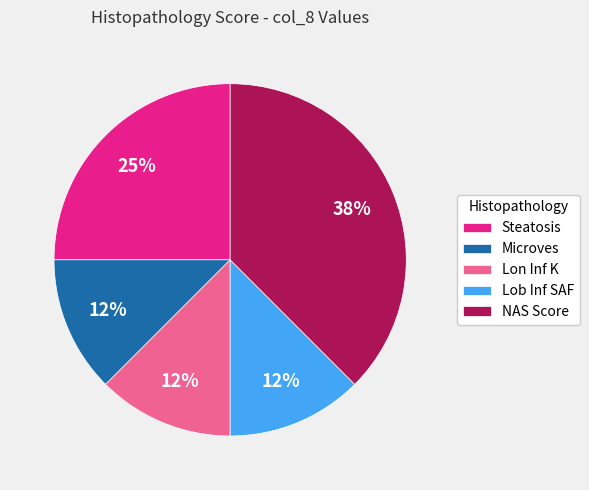

Which has a higher value, Lob Inf SAF or NAS Score?

NAS Score